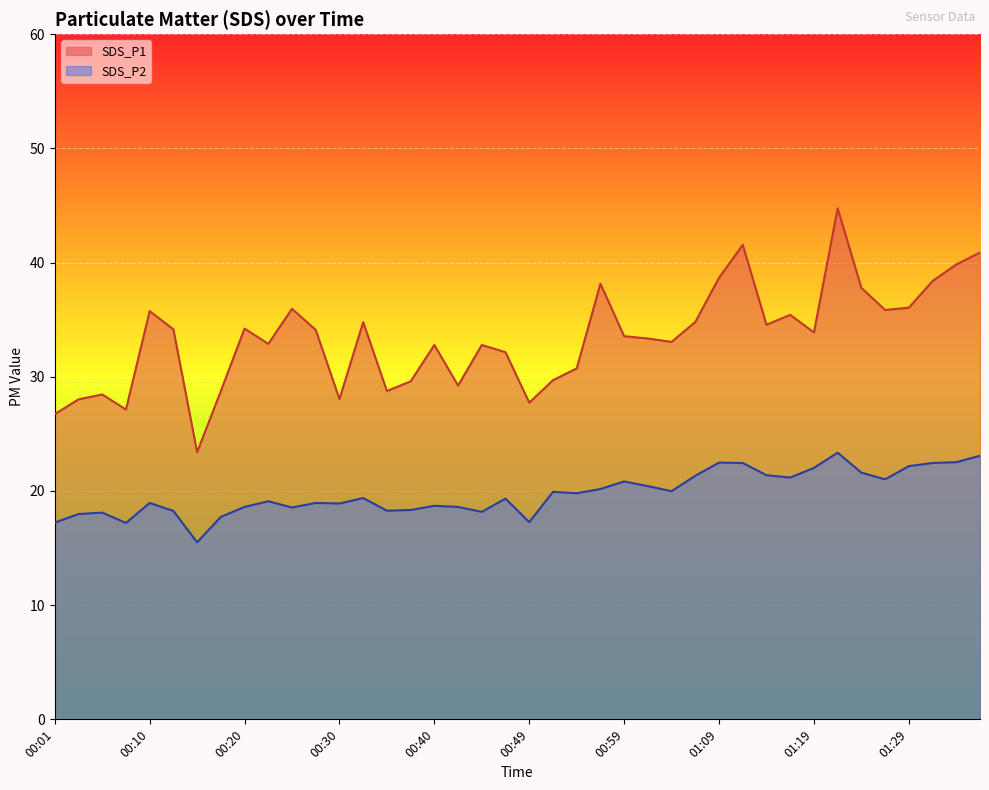

True or false: SDS_P2 has a value of 21.6 at 01:24.

True